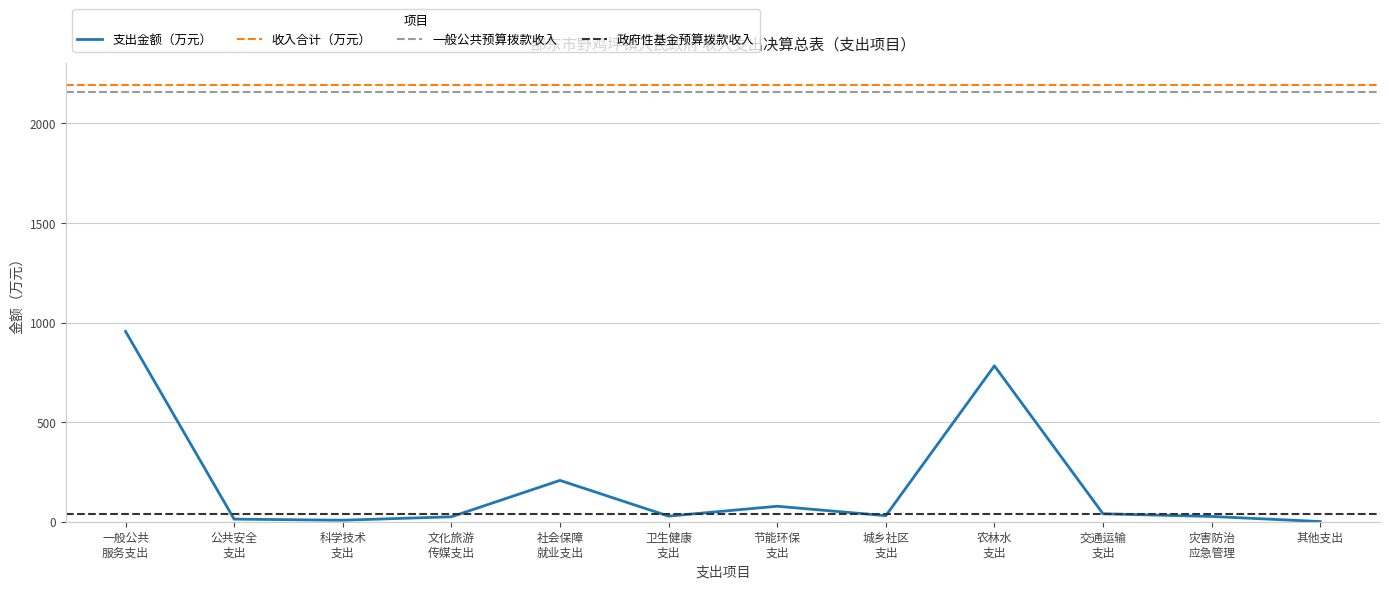

What is the difference between the values at 社会保障 就业支出 and 公共安全 支出?

194.5